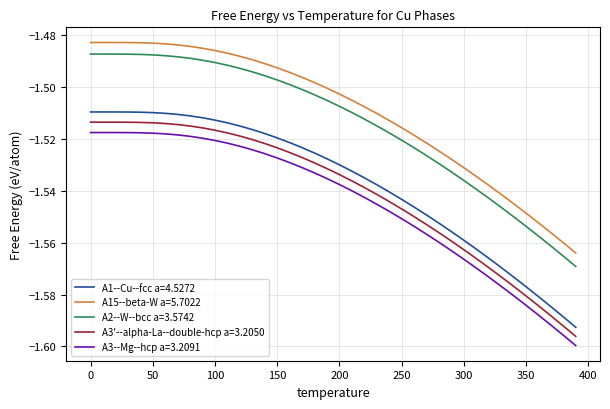

True or false: A2--W--bcc a=3.5742 and A3--Mg--hcp a=3.2091 cross at least once.

False